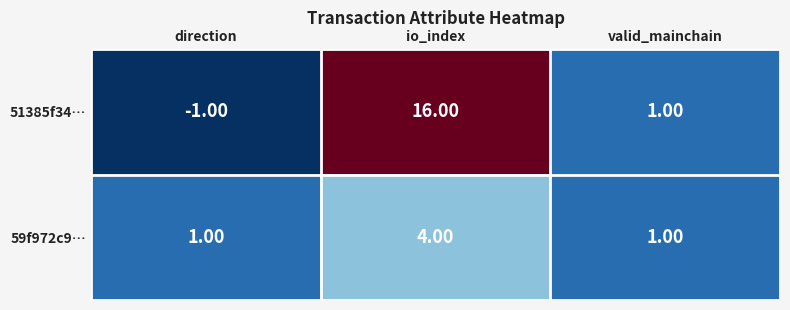

Rank the categories by 51385f34… value from lowest to highest.

direction, valid_mainchain, io_index